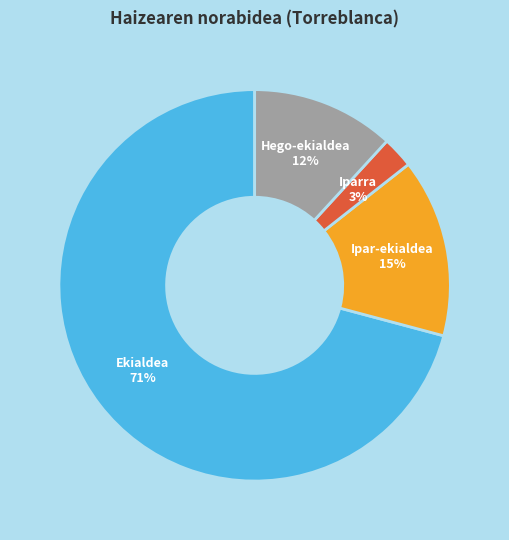

Combined, do Ekialdea and Hego-ekialdea account for over 50%?

Yes